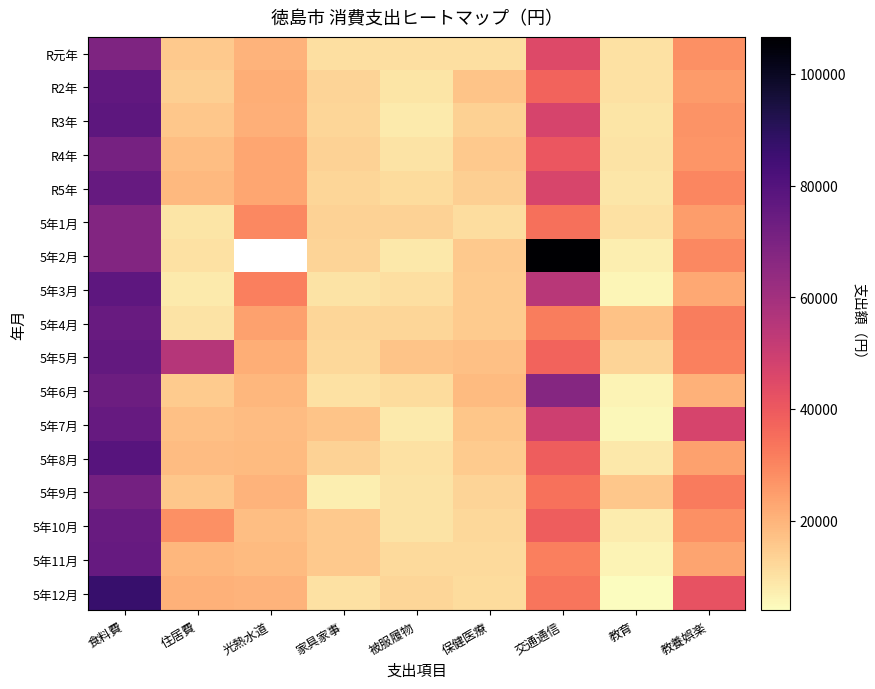

The 5年8月 series shows 2032.7 at 教育. True or false?

False